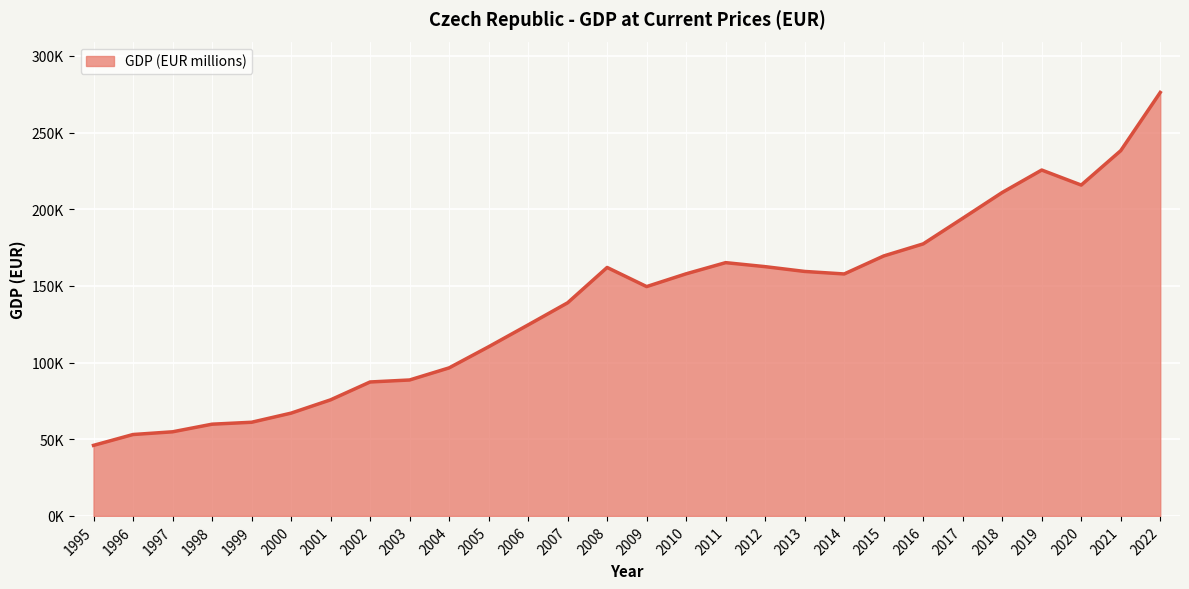

Is this an area chart (filled region under the line)?

Yes